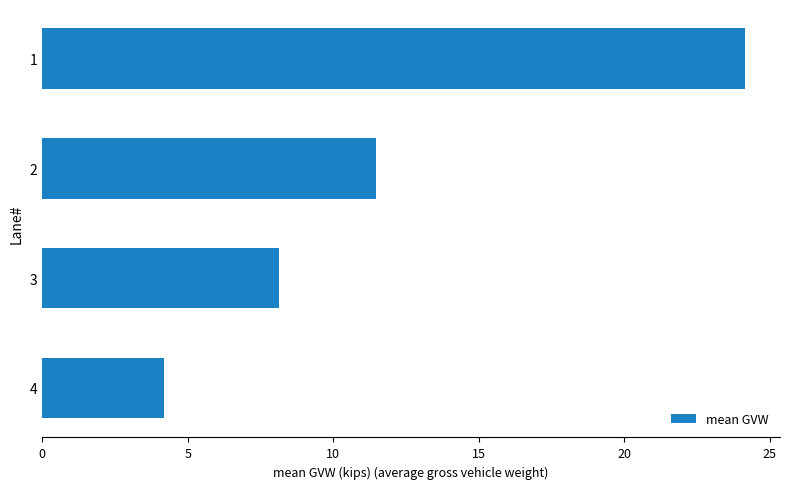

Is it true that the value at 2 is 3.4?

False